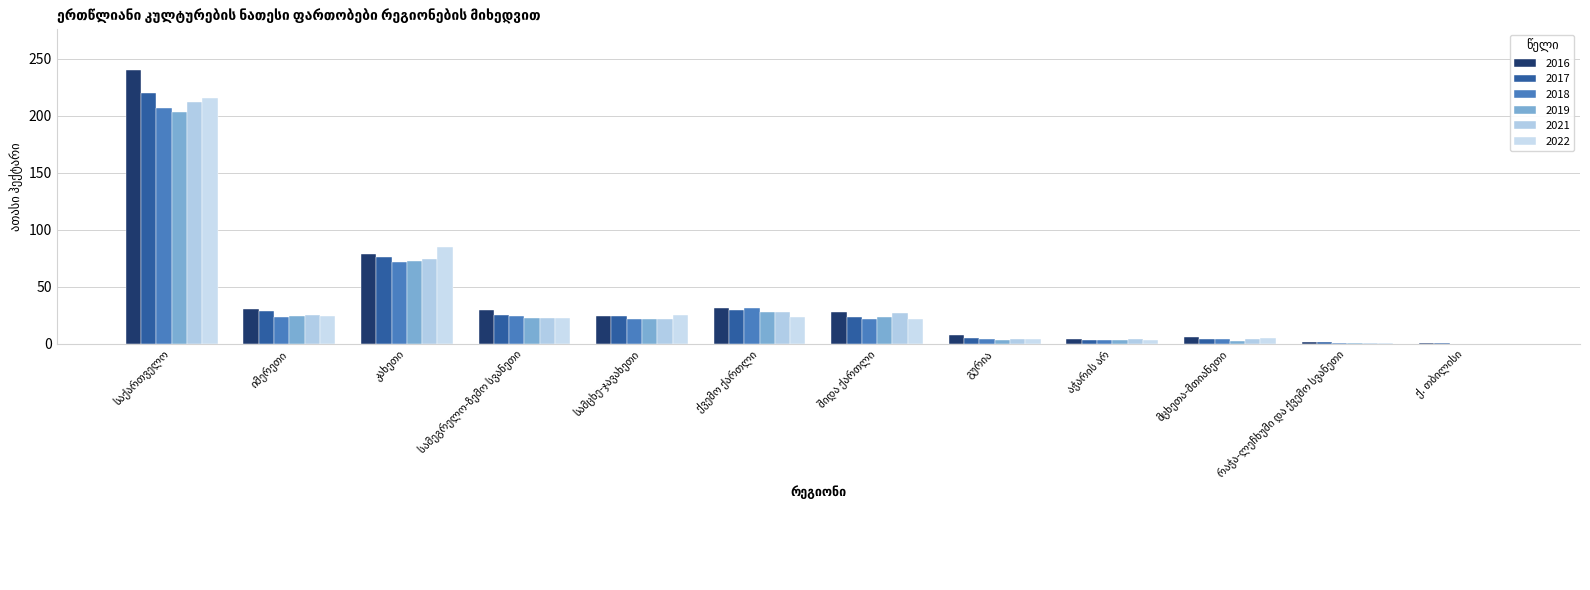

What are all the series names shown in the legend?

2016, 2017, 2018, 2019, 2021, 2022